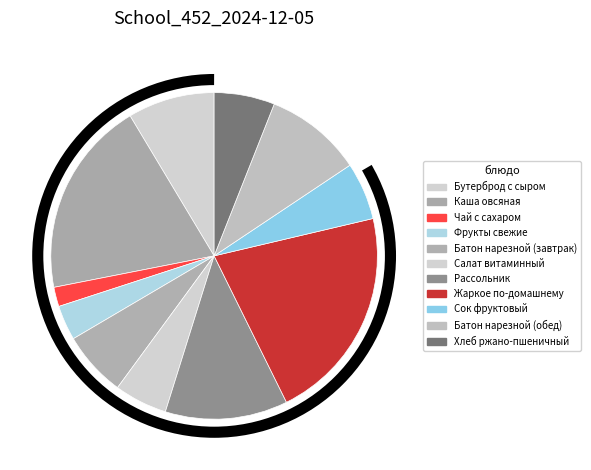

Which category has the smallest portion of the pie?

Чай с сахаром